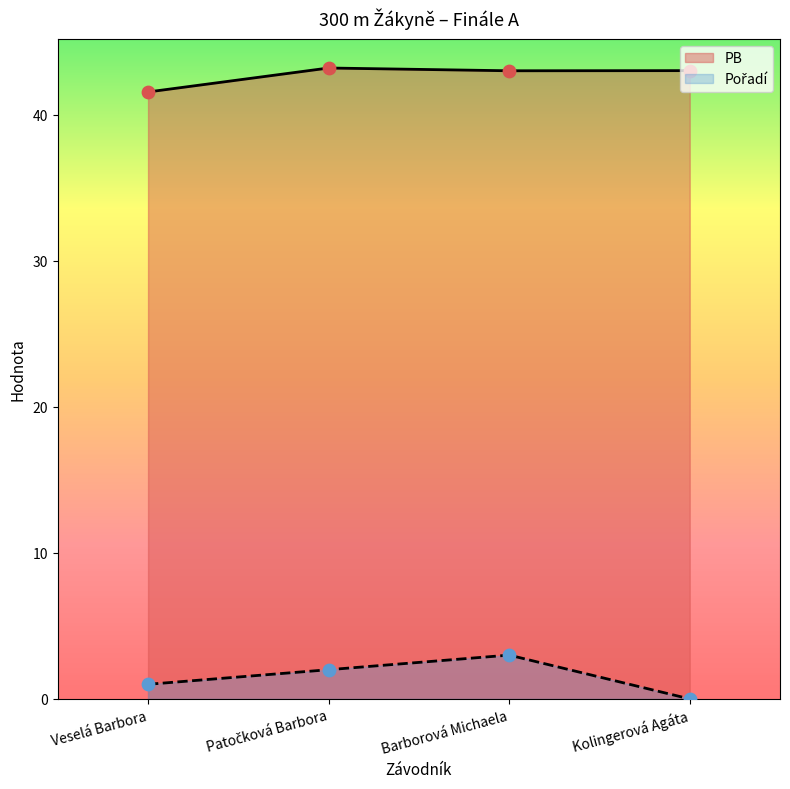

Which series has the largest total across all categories?

PB